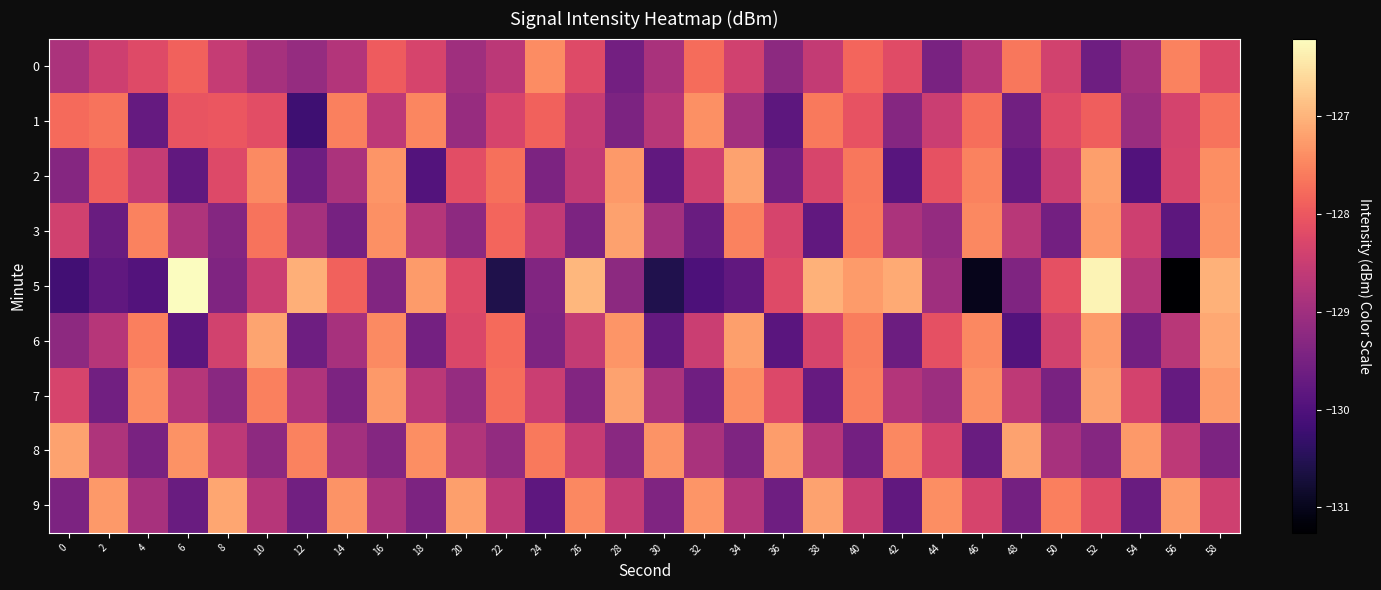

Rank the series by their maximum value, from lowest to highest.

0, 1, 3, 2, 7, 8, 9, 6, 5